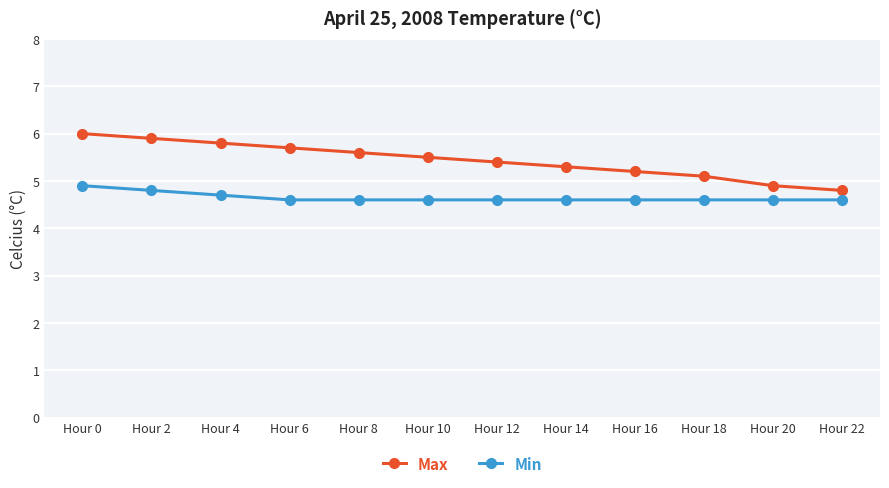

Rank the series by their maximum value, from highest to lowest.

Max, Min